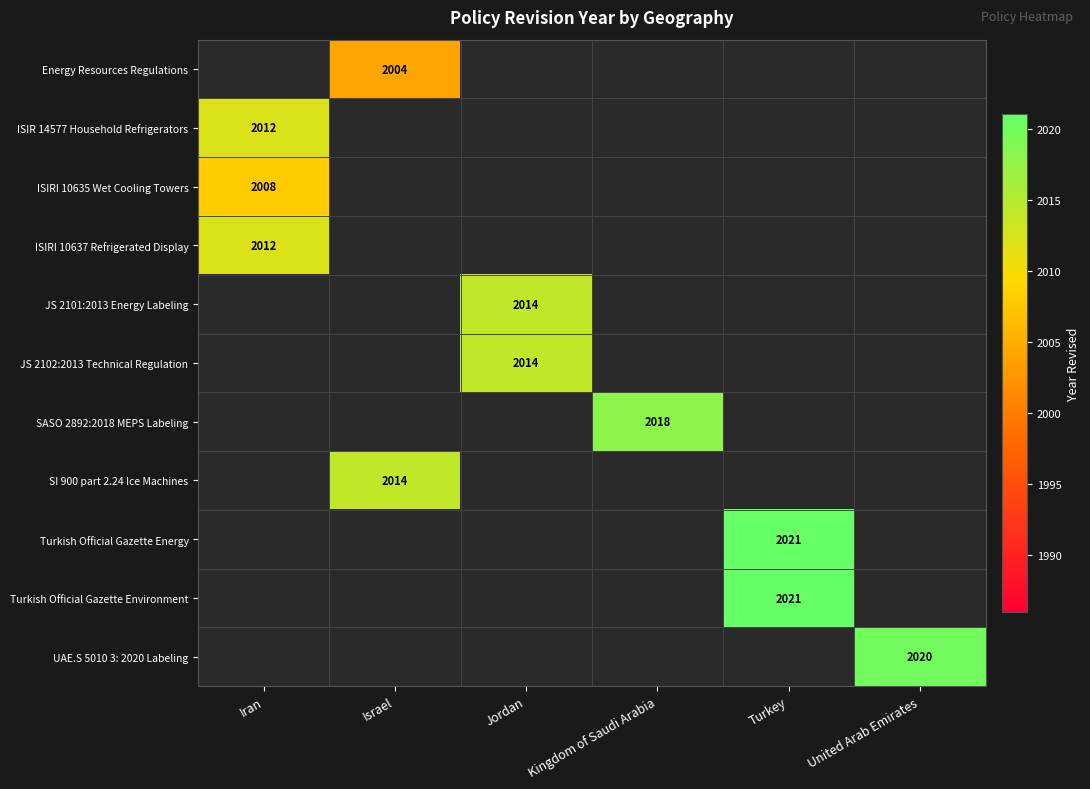

True or false: Energy Resources Regulations has a value of 2004 at Israel.

True